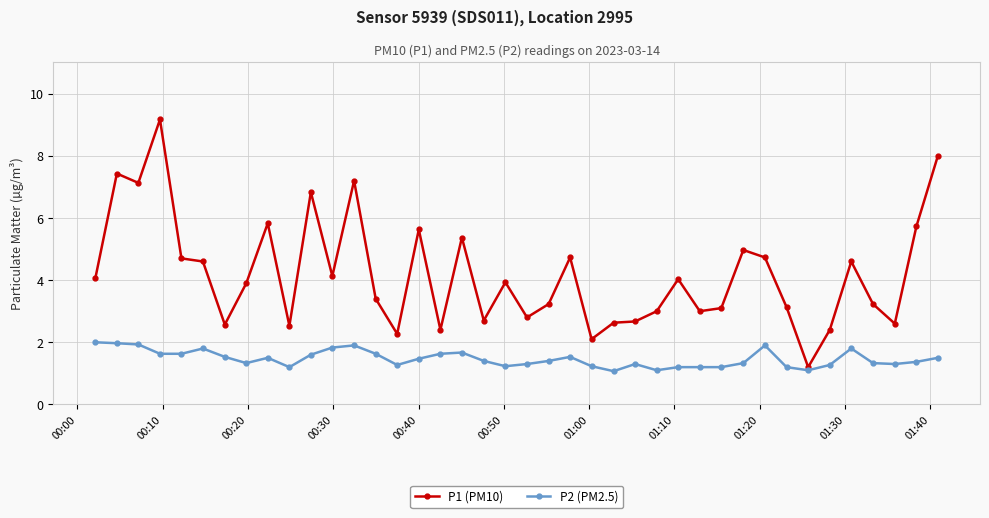

True or false: P2 (PM2.5) has more than 0 points higher than both neighbors.

True